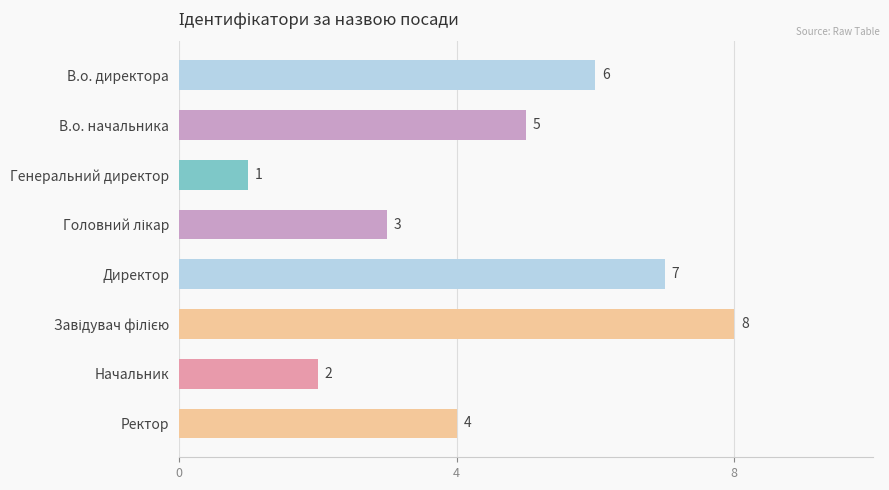

What is the value of the 6th bar from the top?

8